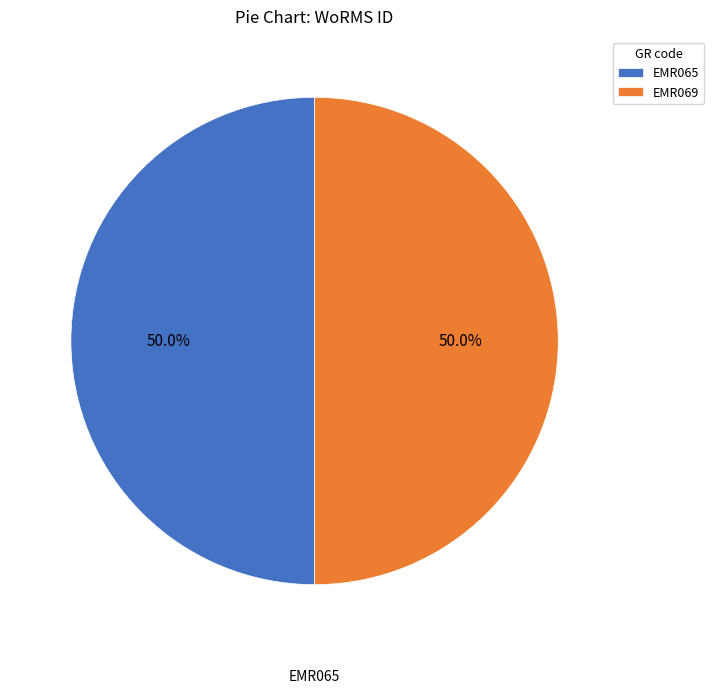

Combined, what portion of the pie is EMR065 and EMR069?

100.0%